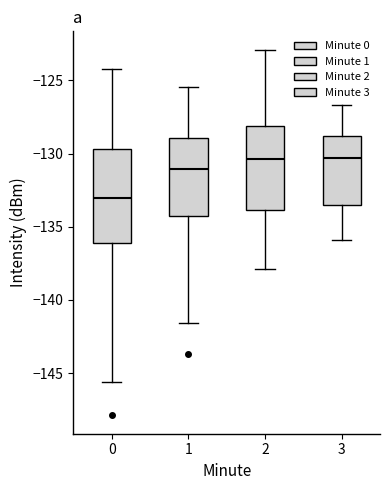

Comparing the boxes themselves (not the whiskers), which one is the tallest?

0